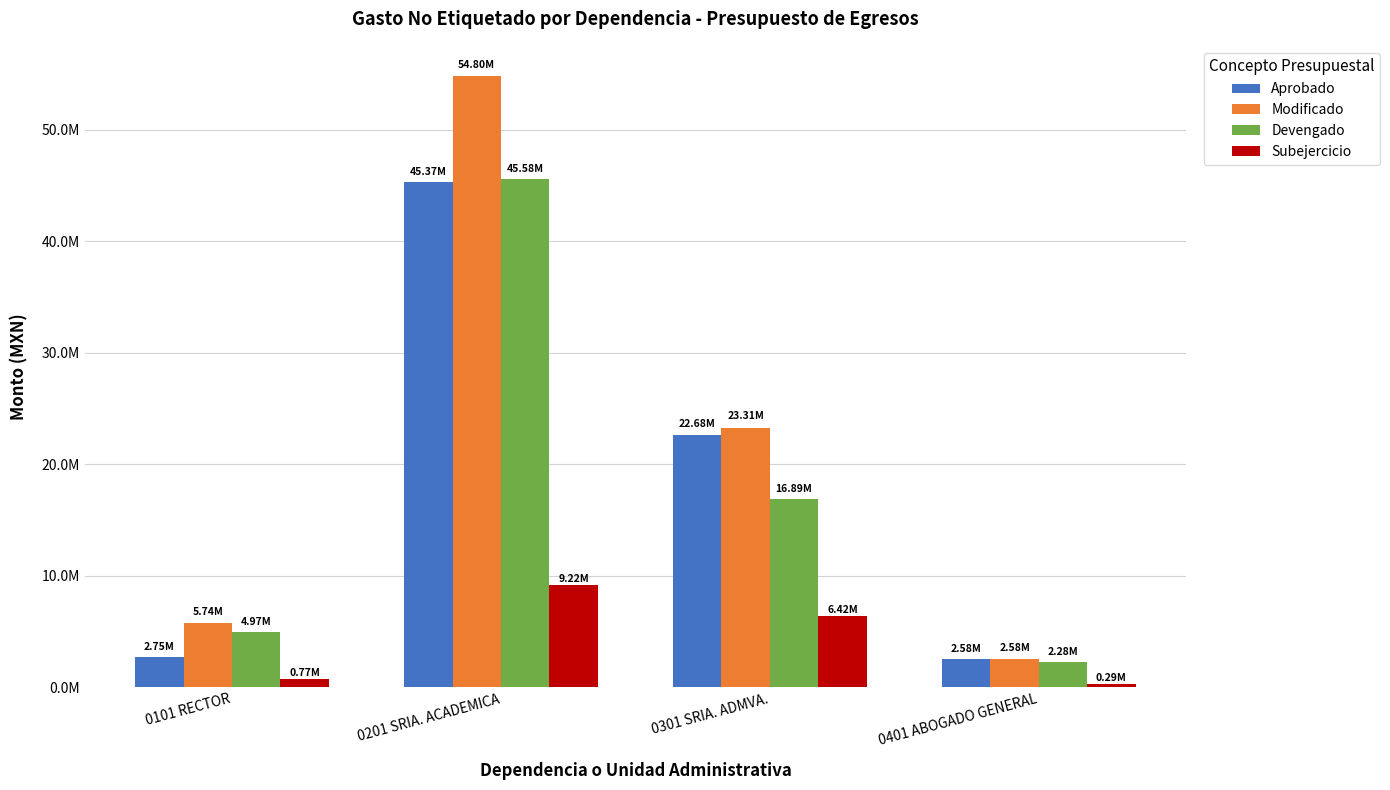

Reading right to left, extract all data points from this chart.

Aprobado: 0401 ABOGADO GENERAL=2575264.5	0301 SRIA. ADMVA.=22683884.6	0201 SRIA. ACADEMICA=45370754.9	0101 RECTOR=2745264.4
Modificado: 0401 ABOGADO GENERAL=2575264.5	0301 SRIA. ADMVA.=23310667.0	0201 SRIA. ACADEMICA=54803361.7	0101 RECTOR=5744199.2
Devengado: 0401 ABOGADO GENERAL=2280932.3	0301 SRIA. ADMVA.=16889075.1	0201 SRIA. ACADEMICA=45582205.9	0101 RECTOR=4972999.0
Subejercicio: 0401 ABOGADO GENERAL=294332.2	0301 SRIA. ADMVA.=6421591.9	0201 SRIA. ACADEMICA=9221155.8	0101 RECTOR=771200.2